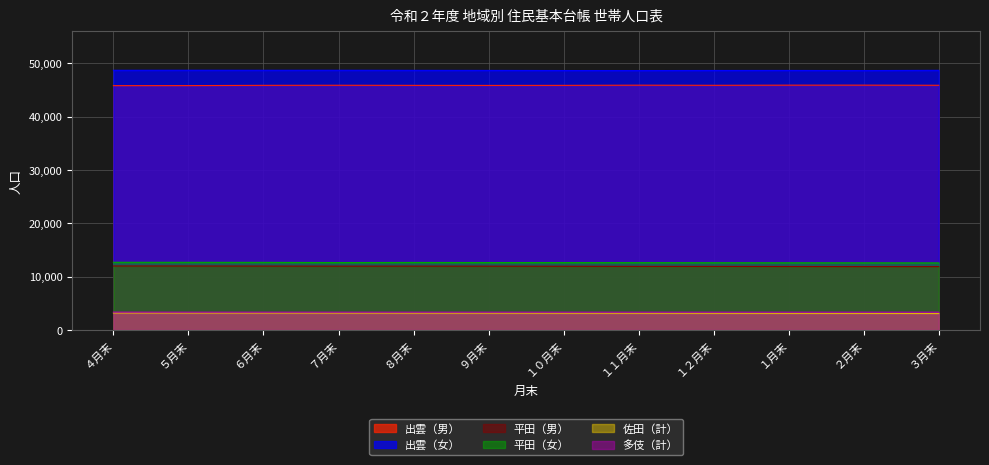

Is the value of 出雲（女） at ９月末 greater than the value of 平田（男） at ４月末?

Yes